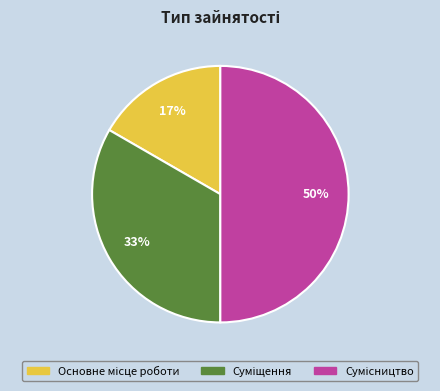

To the nearest percent, what is the average slice percentage?

33%